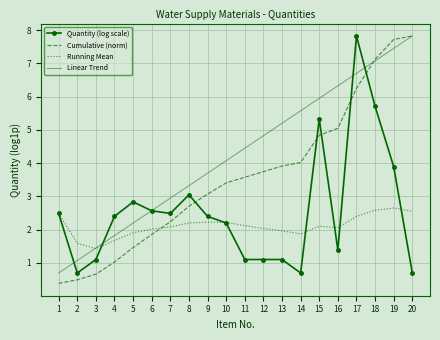

At which category is the sum across all series the highest?

17